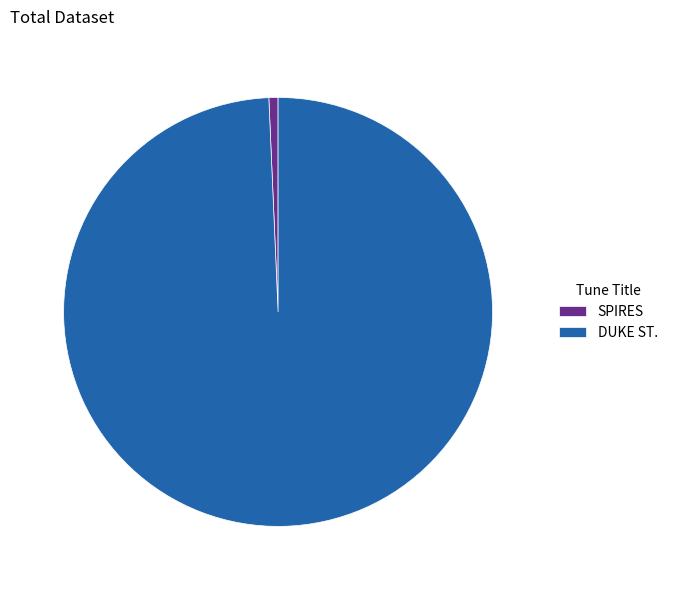

Which has a higher value, DUKE ST. or SPIRES?

DUKE ST.